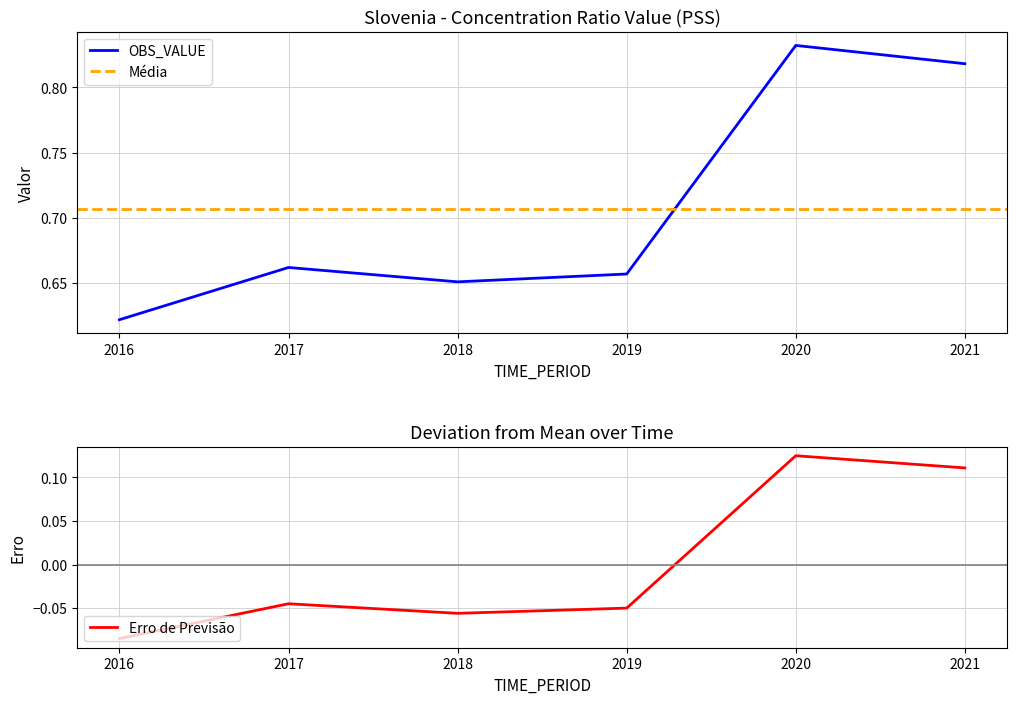

List the labels in order of value, largest first.

2020, 2021, 2017, 2019, 2018, 2016